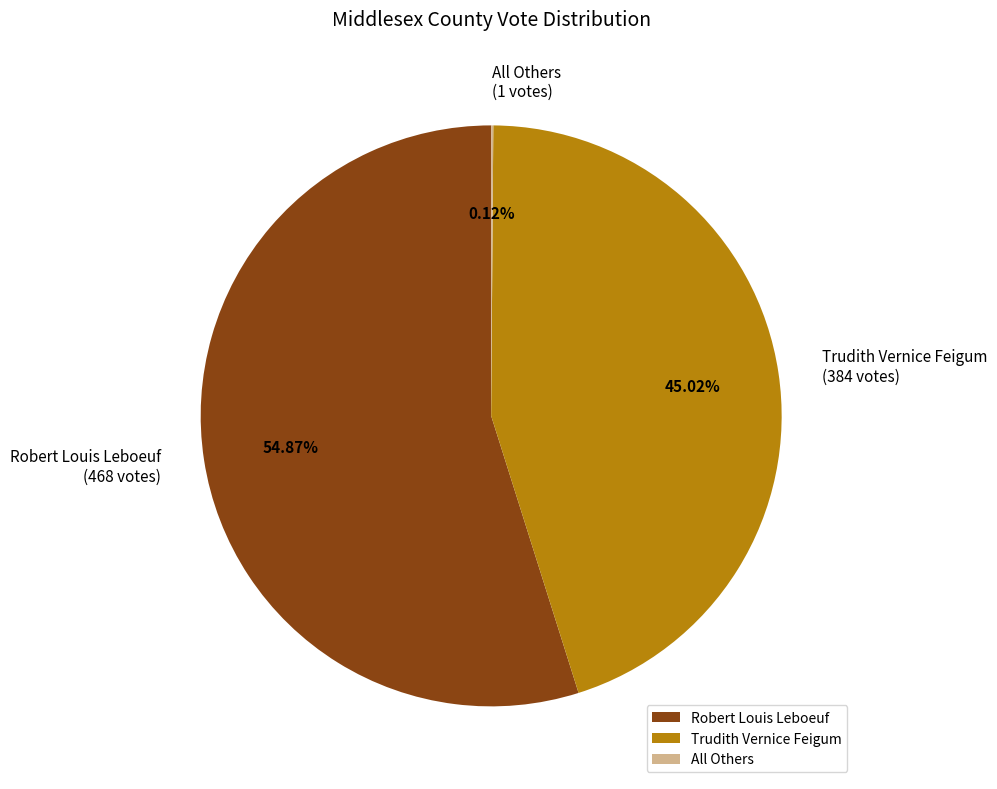

Which category has the biggest portion of the pie?

Robert Louis Leboeuf